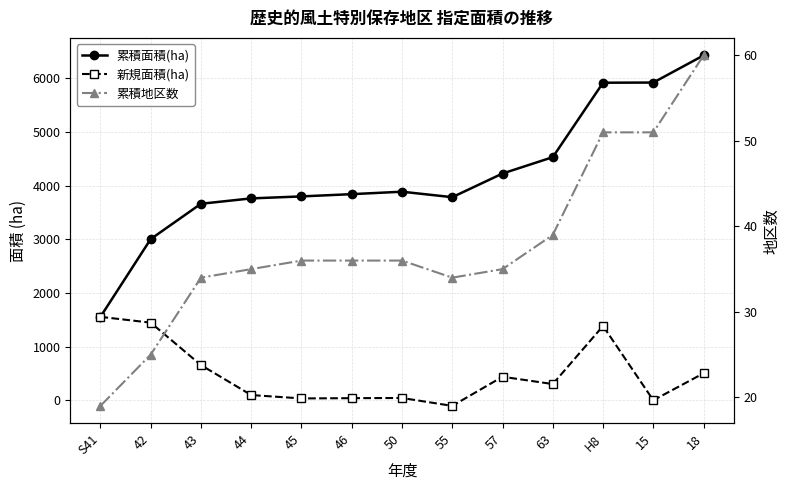

How many negative values does the 新規面積(ha) series have?

1